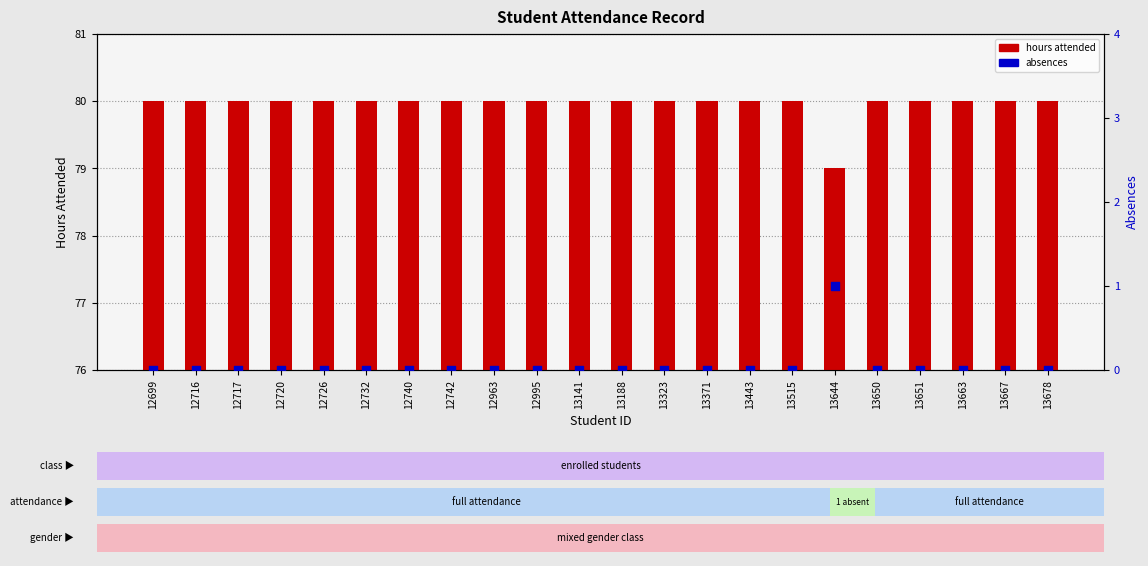

Which series has the largest total across all categories?

hours attended